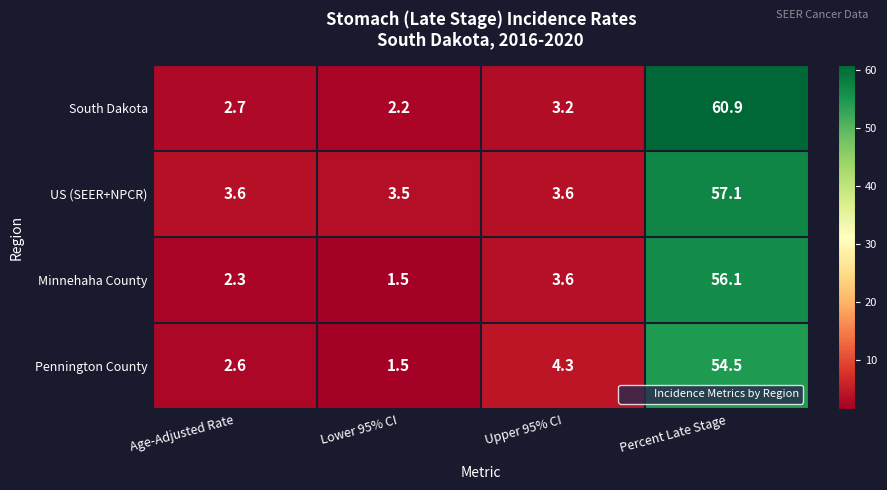

The value of Minnehaha County at Upper 95% CI is 2.4. True or false?

False